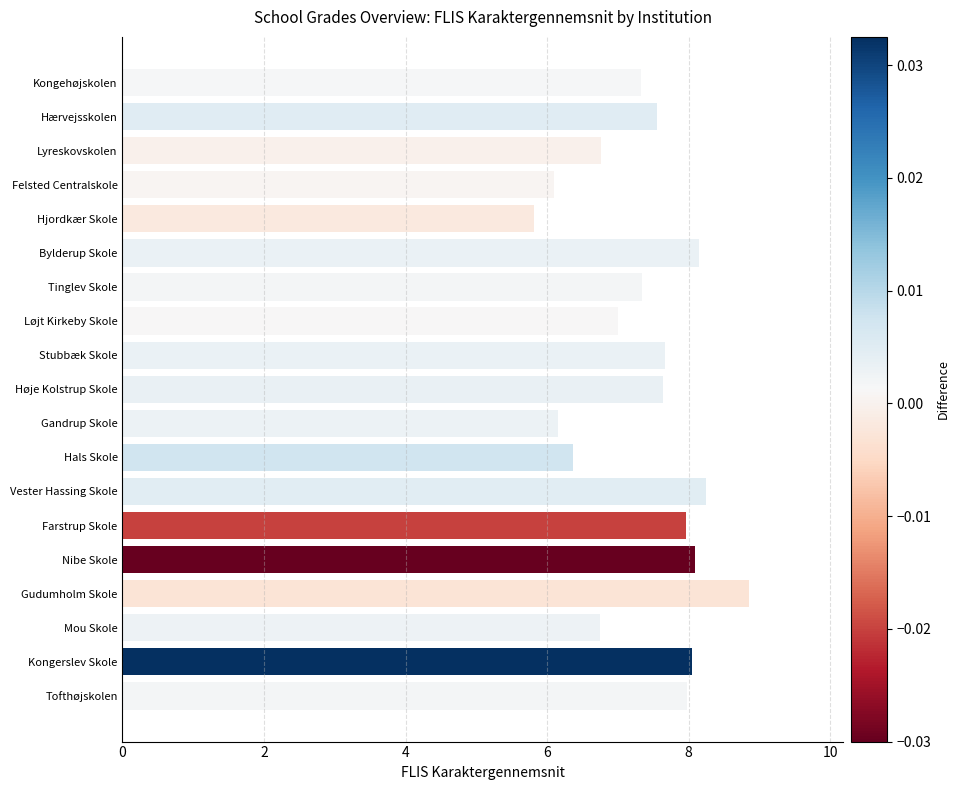

The chart shows a value of 14.2 at Farstrup Skole. True or false?

False